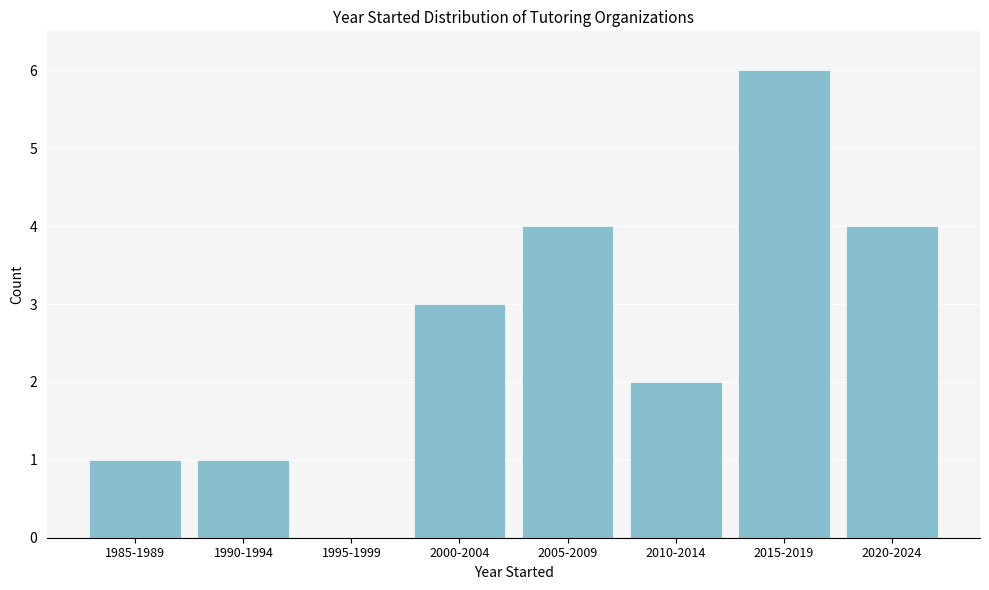

Reading left to right, extract all data points from this chart.

1985-1989=1	1990-1994=1	1995-1999=0	2000-2004=3	2005-2009=4	2010-2014=2	2015-2019=6	2020-2024=4